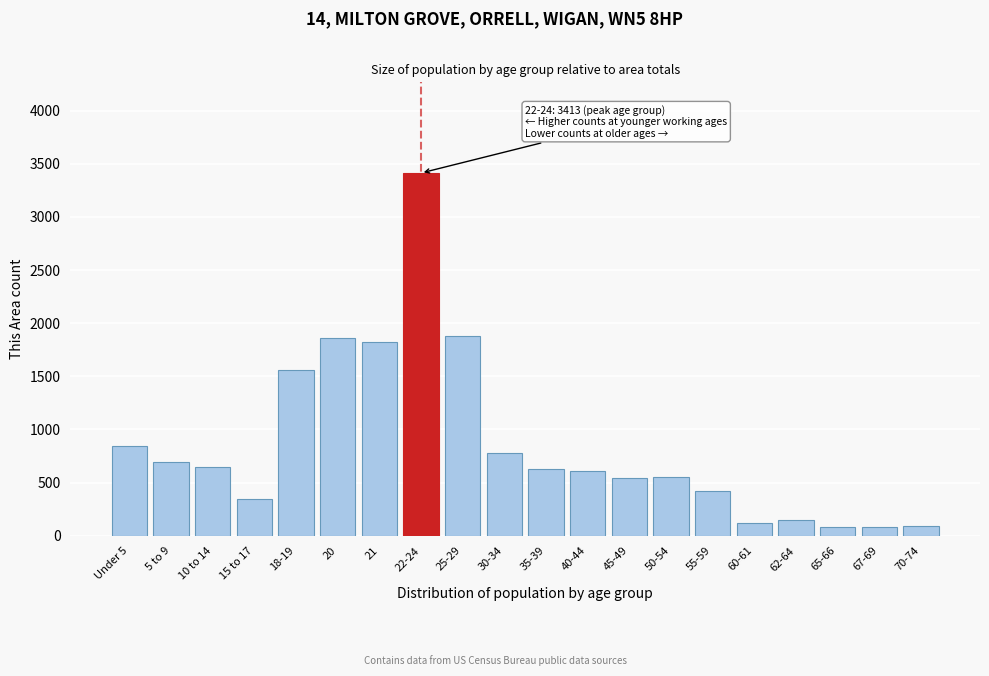

What is the average value?

855